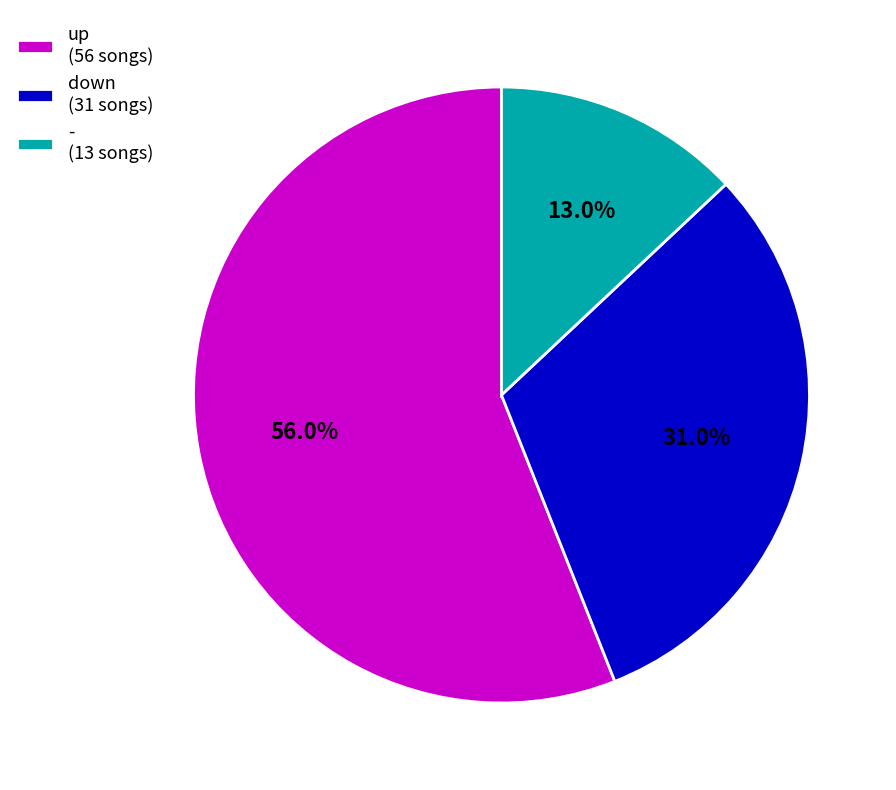

What is the total percentage of - and up?

69.0%